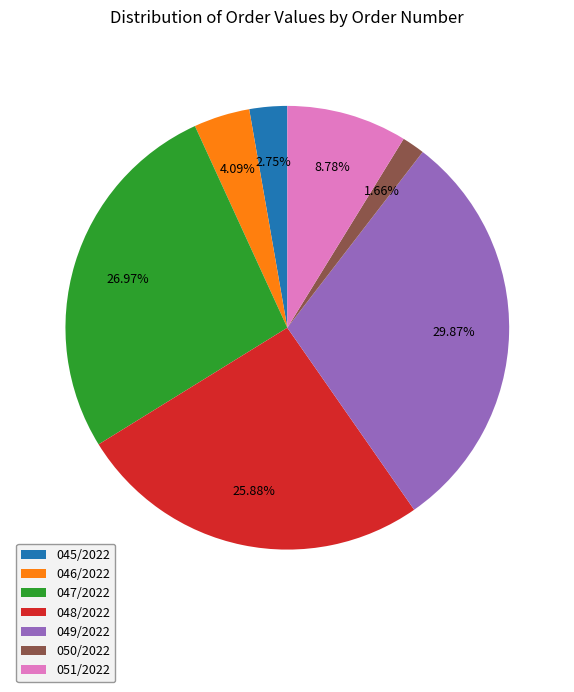

How much of the chart is everything except 046/2022?

95.9%